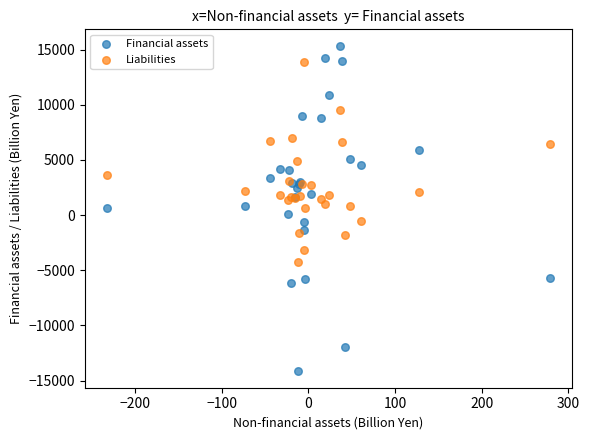

What is the X range (max minus min) for the scatter plot?

511.6